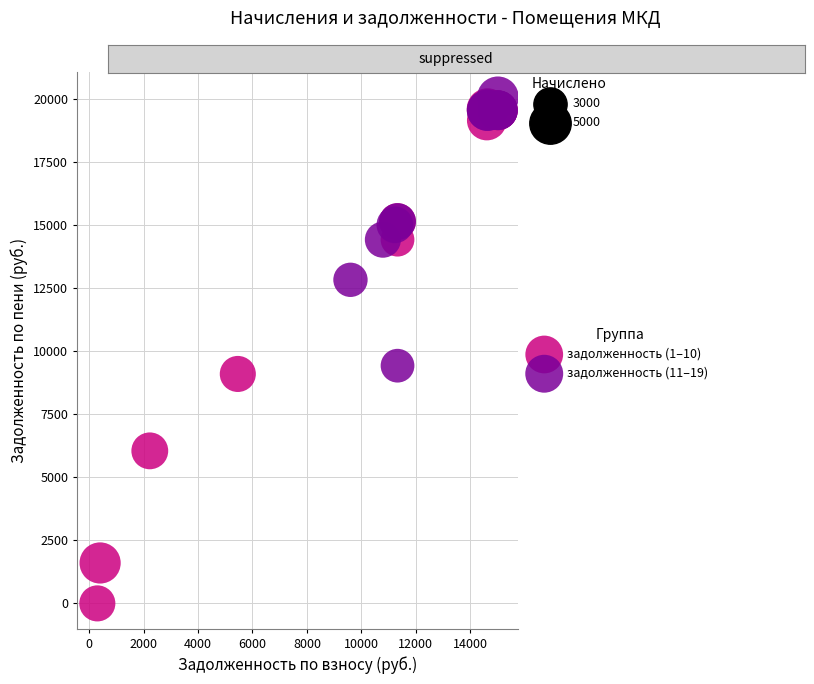

Which series reaches the minimum Y coordinate?

задолженность (1–10)